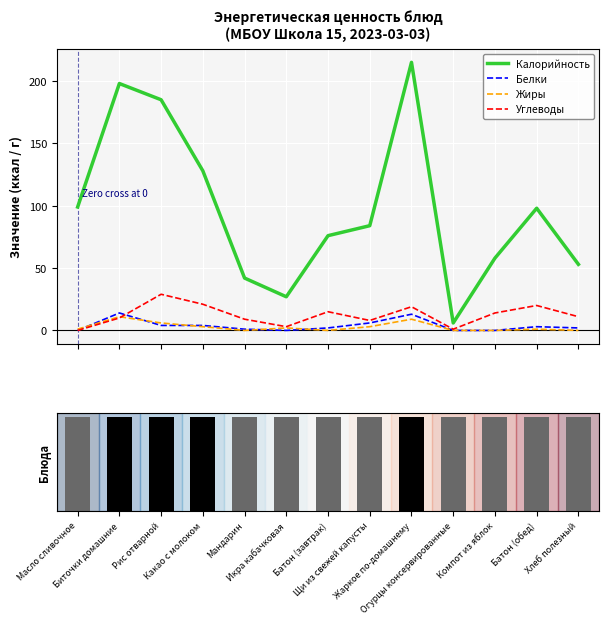

The value of Жиры at Биточки домашние is 16. True or false?

False